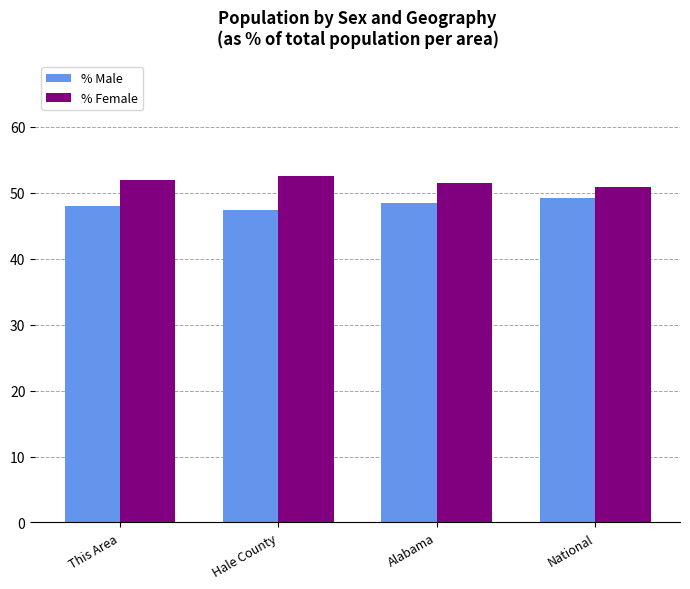

Reading left to right, extract all data points from this chart.

% Male: This Area=48.0	Hale County=47.4	Alabama=48.5	National=49.2
% Female: This Area=52.0	Hale County=52.6	Alabama=51.5	National=50.8